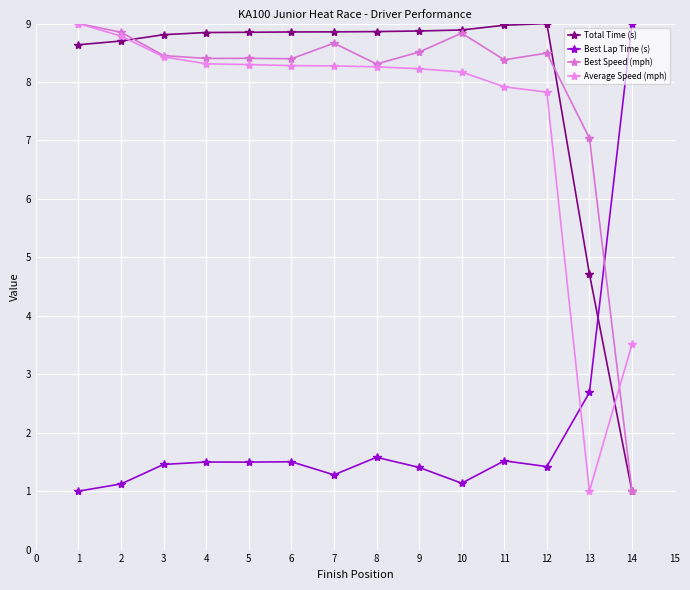

What is the average value of the Best Speed (mph) series?

7.9